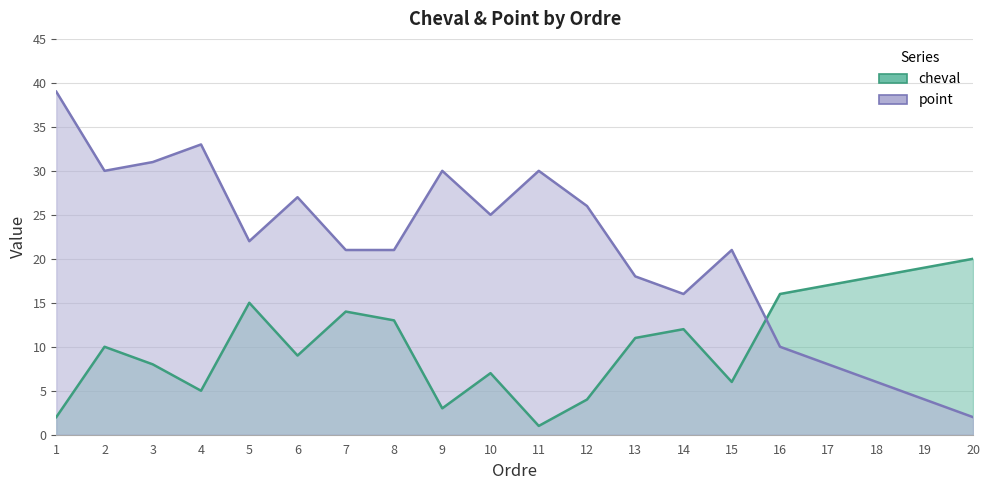

What are all the series names shown in the legend?

cheval, point